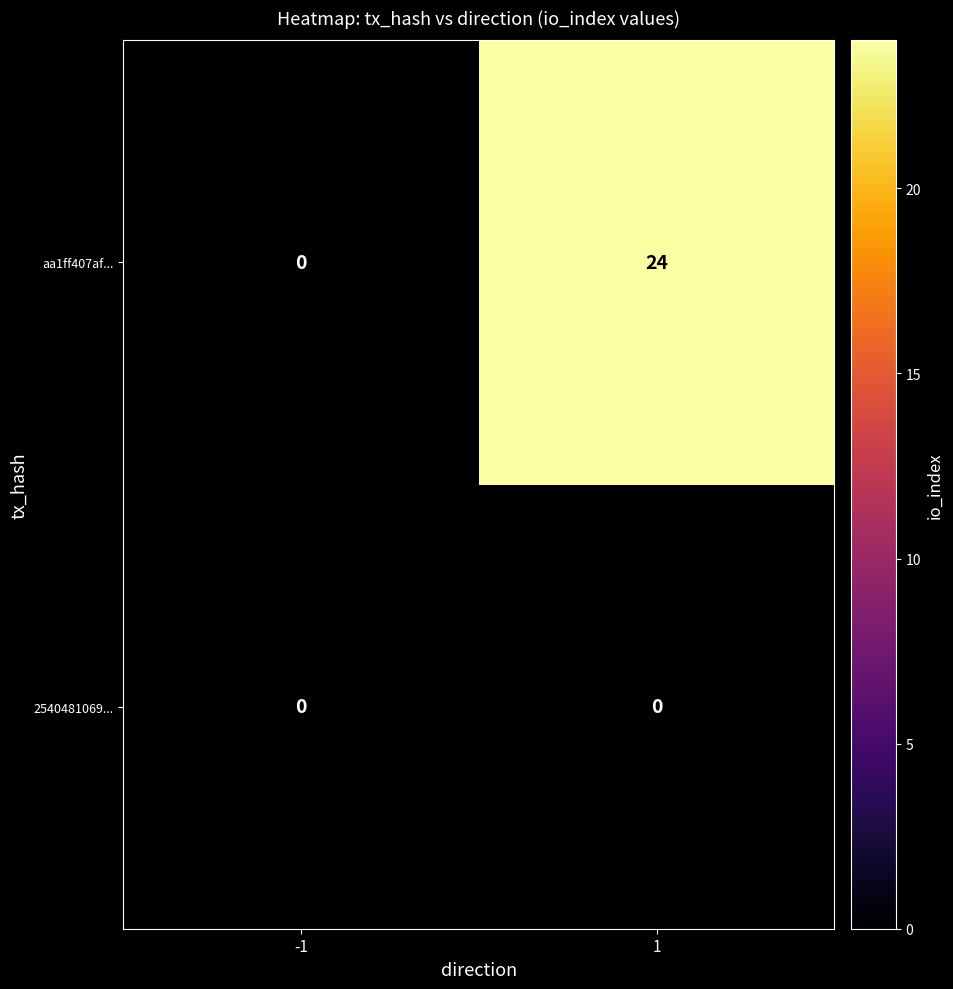

List the labels in order of aa1ff407af... value, smallest first.

-1, 1